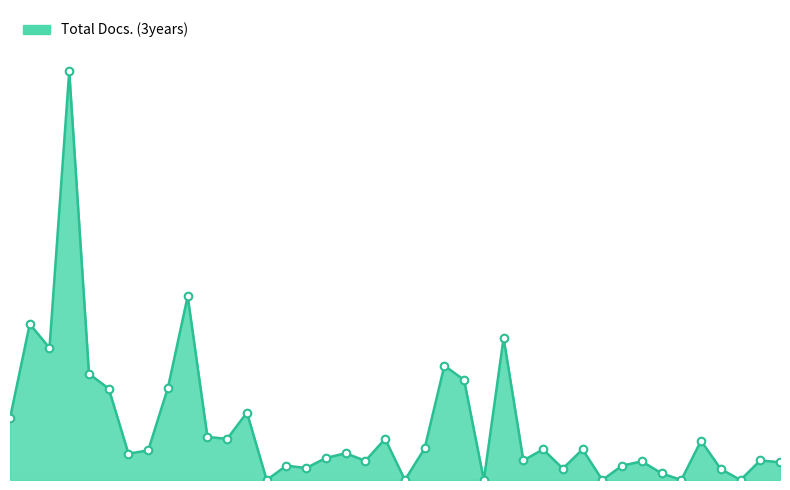

Does the chart have visible grid lines?

No